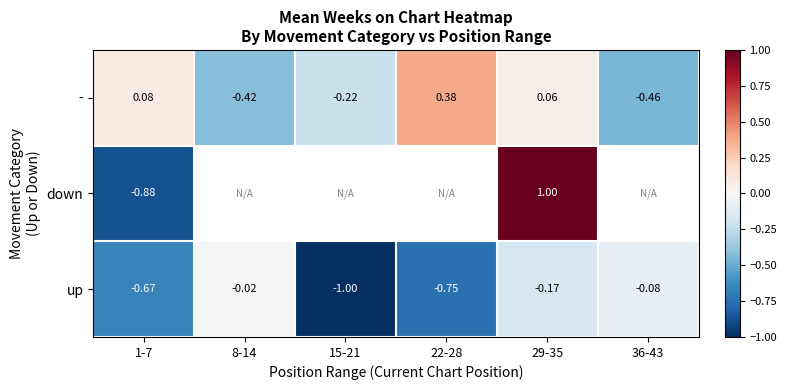

At how many categories does at least one series exceed 0?

3